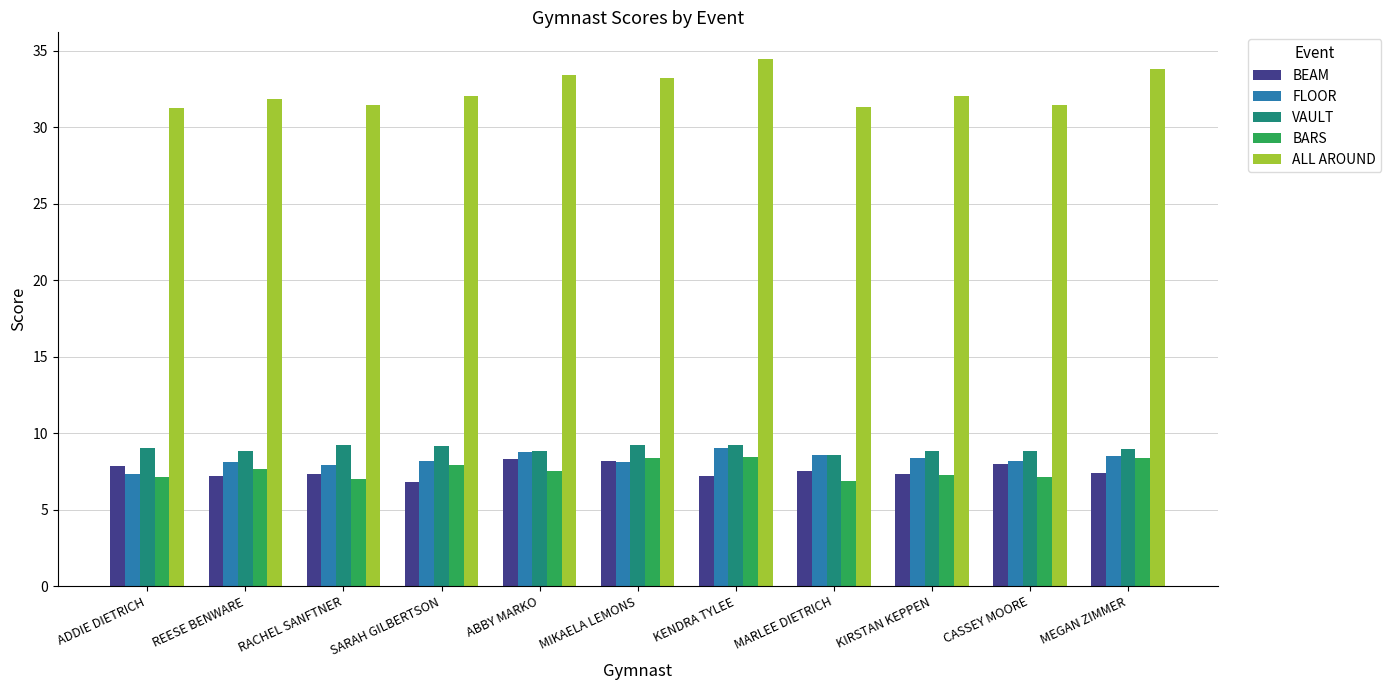

What is the value of the FLOOR bar at the 2nd from the left?

8.1